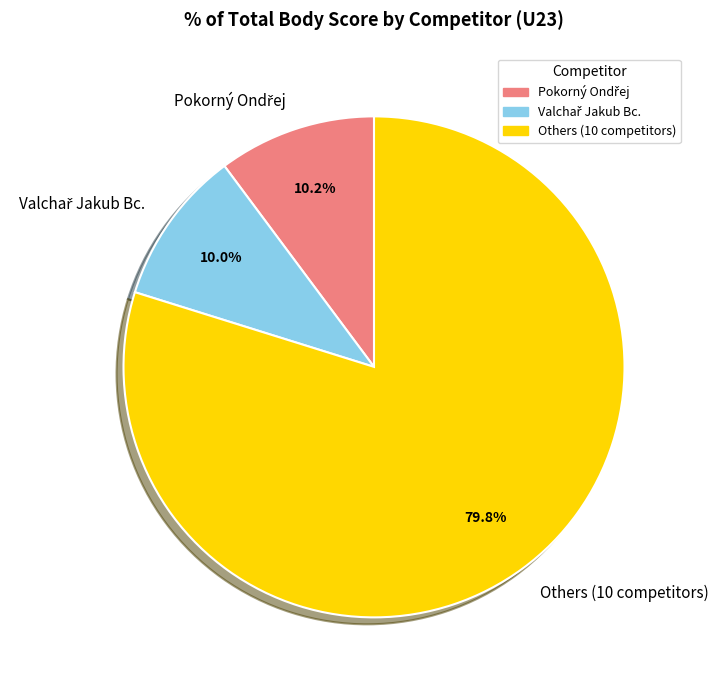

How much of the chart is everything except Others (10 competitors)?

20.2%